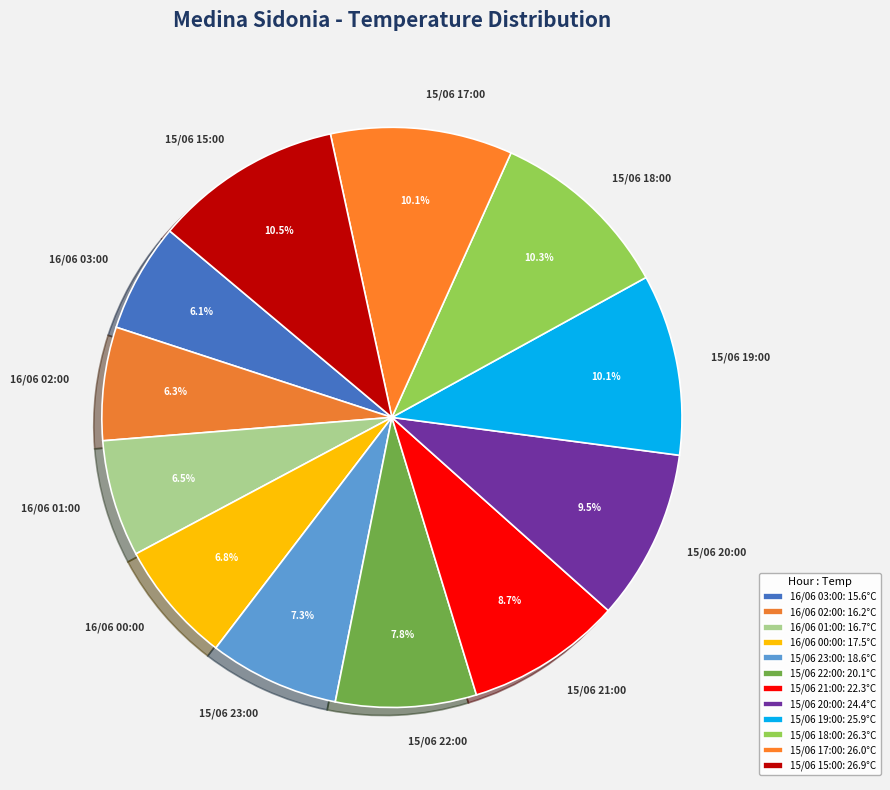

Is the sum of 16/06 00:00 and 15/06 15:00 greater than half?

No